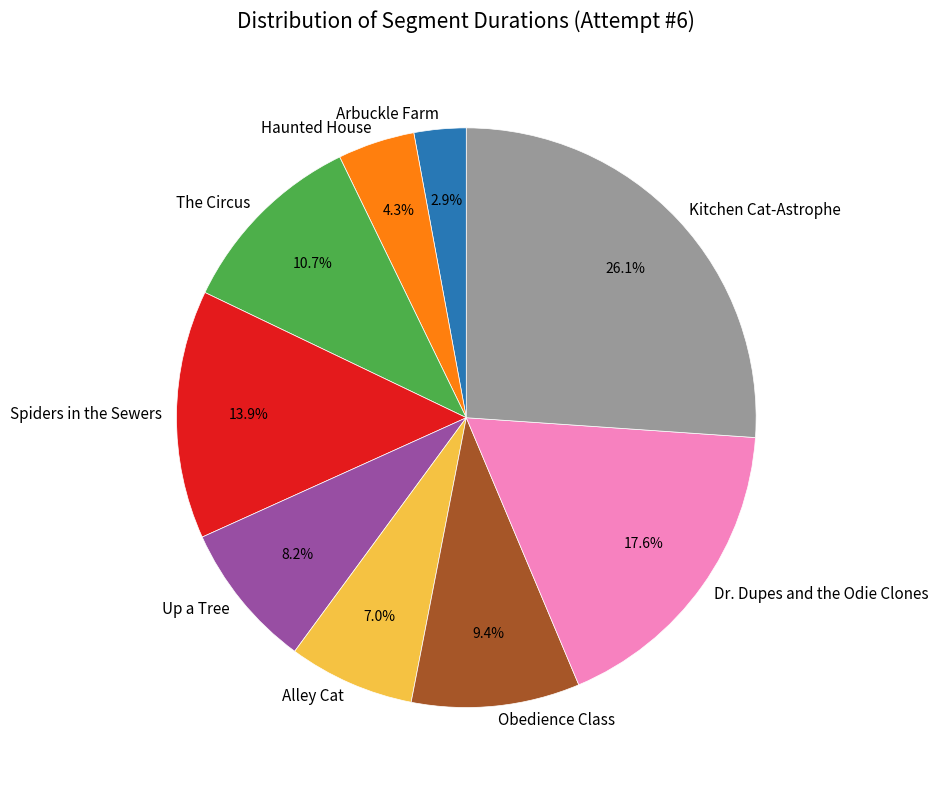

Is it true that Spiders in the Sewers is 14% of the pie?

True